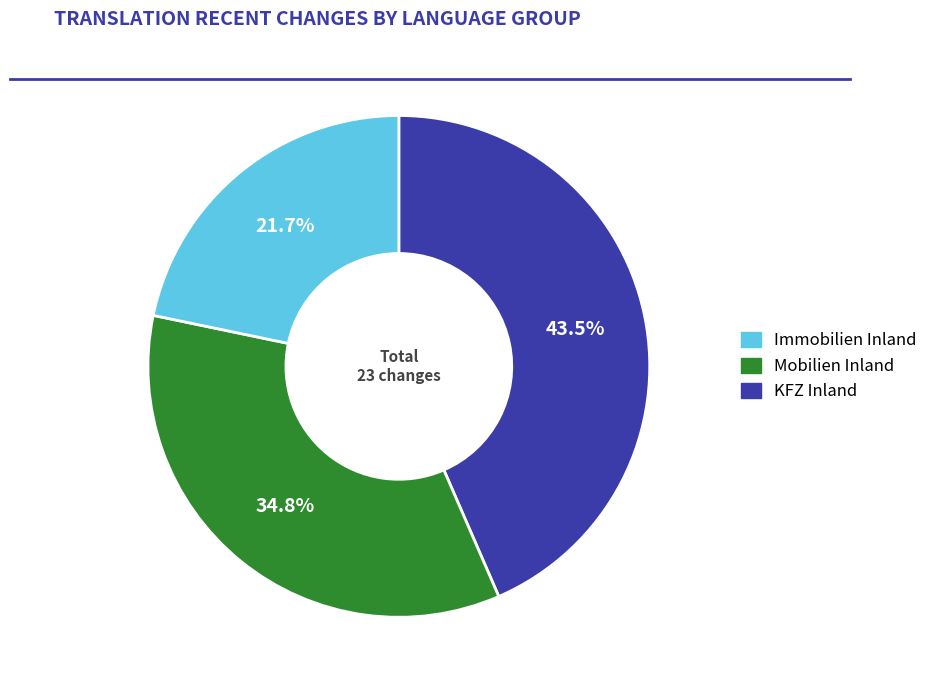

To the nearest percent, what is the difference between the largest and smallest slice percentages?

22%